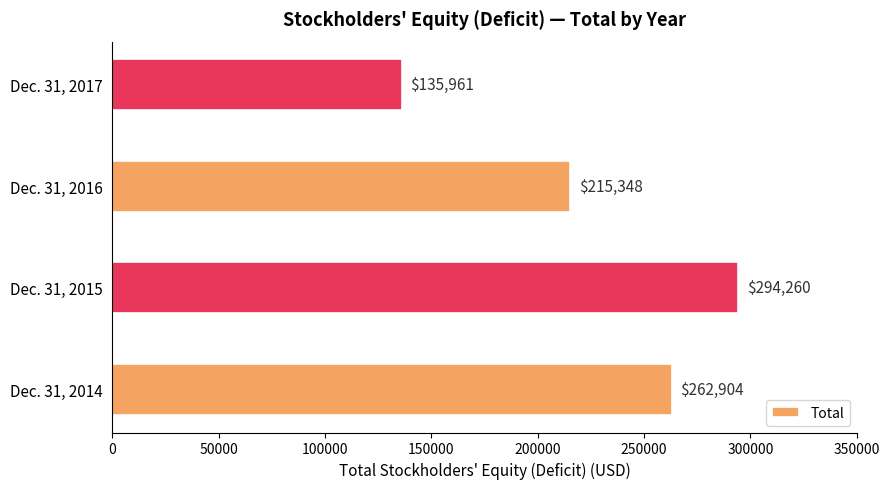

List the labels in order of value, largest first.

Dec. 31, 2015, Dec. 31, 2014, Dec. 31, 2016, Dec. 31, 2017